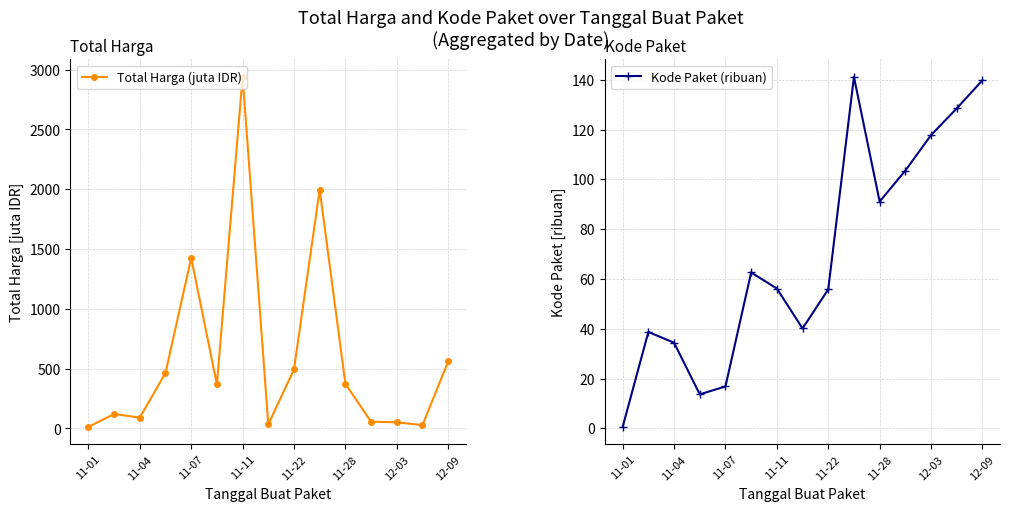

True or false: Kode Paket (ribuan) has more than 1 interior local peaks.

True